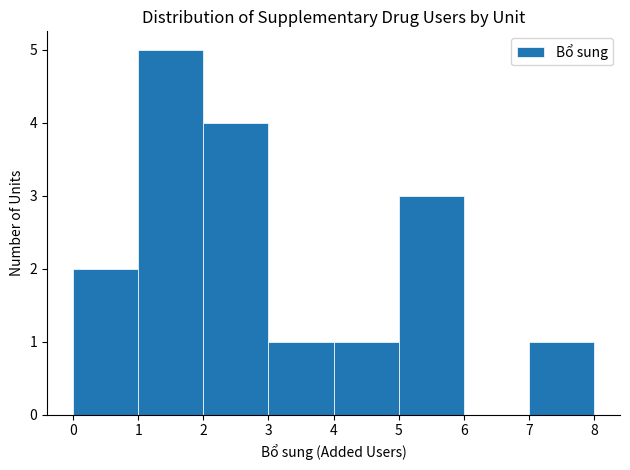

Which range on the x-axis has the tallest bar?

1 to 2